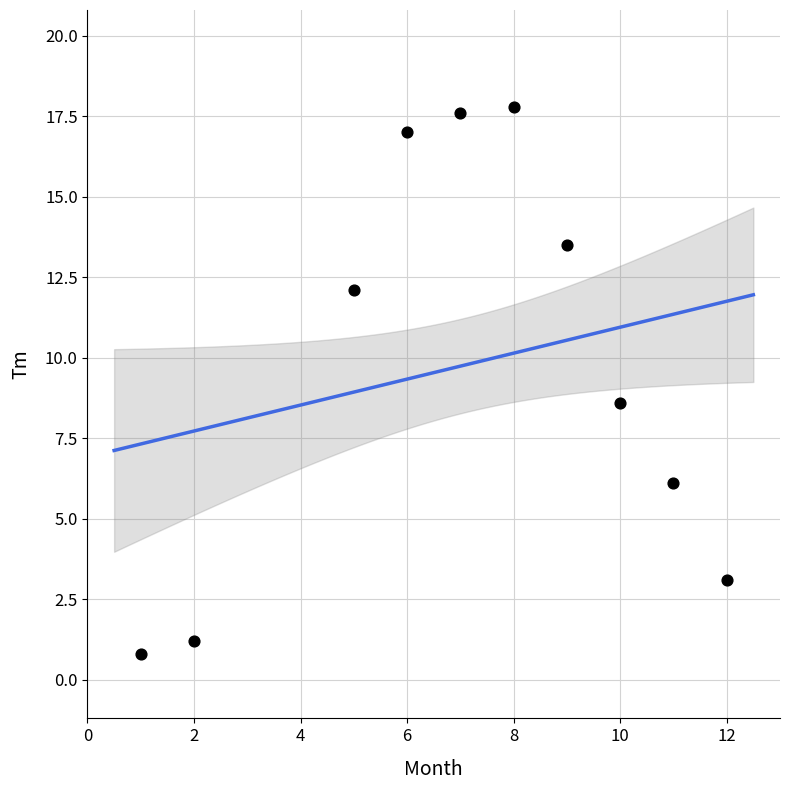

What is the range of Y values (max minus min)?

17.0